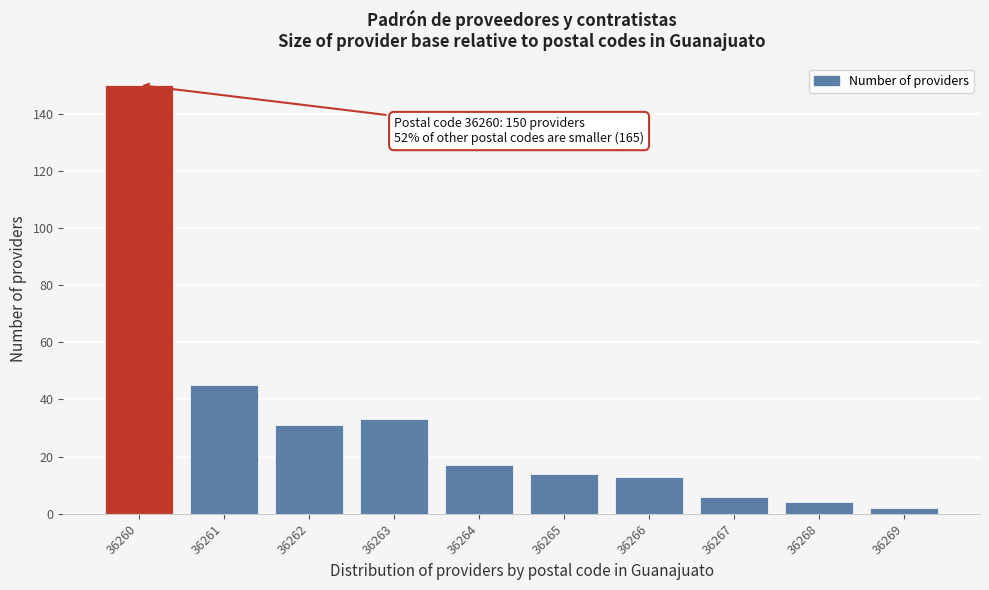

Reading left to right, transcribe all the data shown in this chart.

36260=150	36261=45	36262=31	36263=33	36264=17	36265=14	36266=13	36267=6	36268=4	36269=2